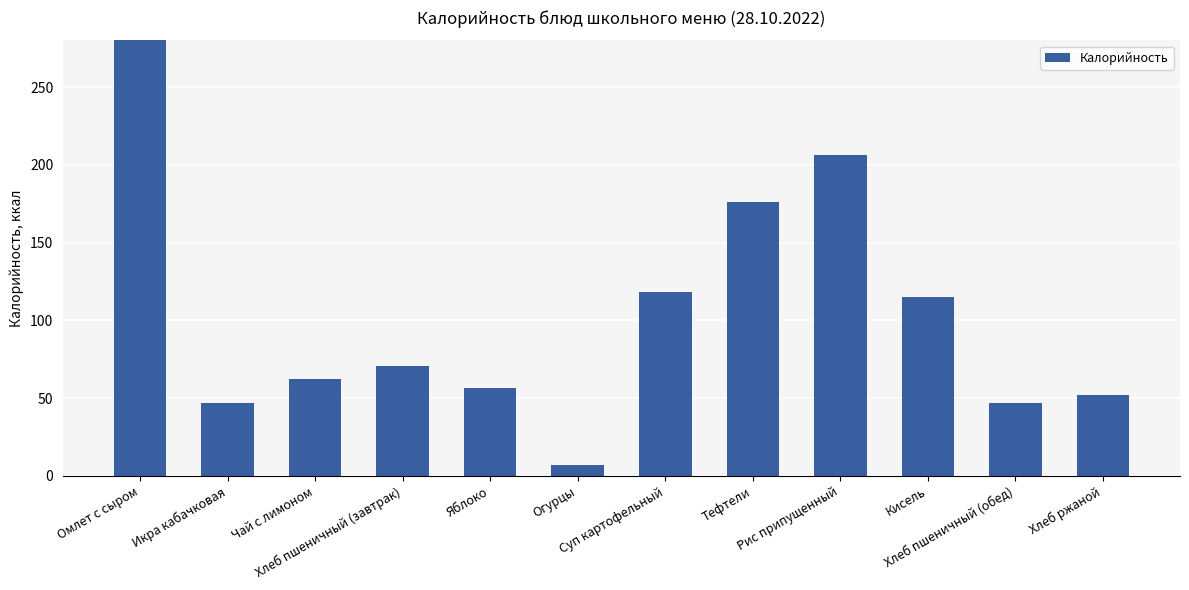

Are the bars grouped side by side (vs. stacked)?

No